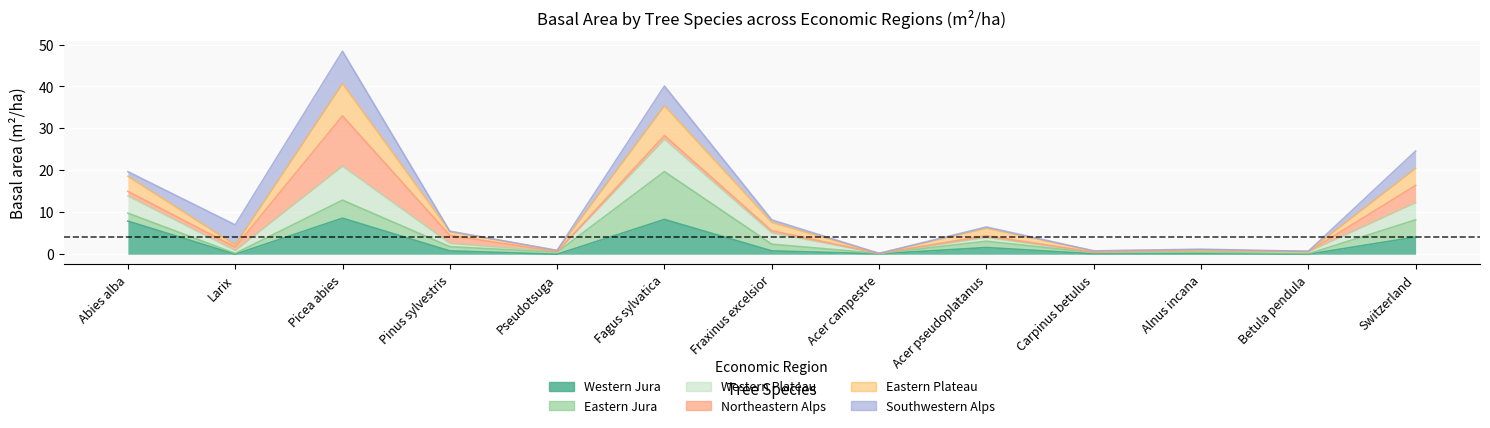

Between Picea abies and Pinus sylvestris, which is larger?

Picea abies